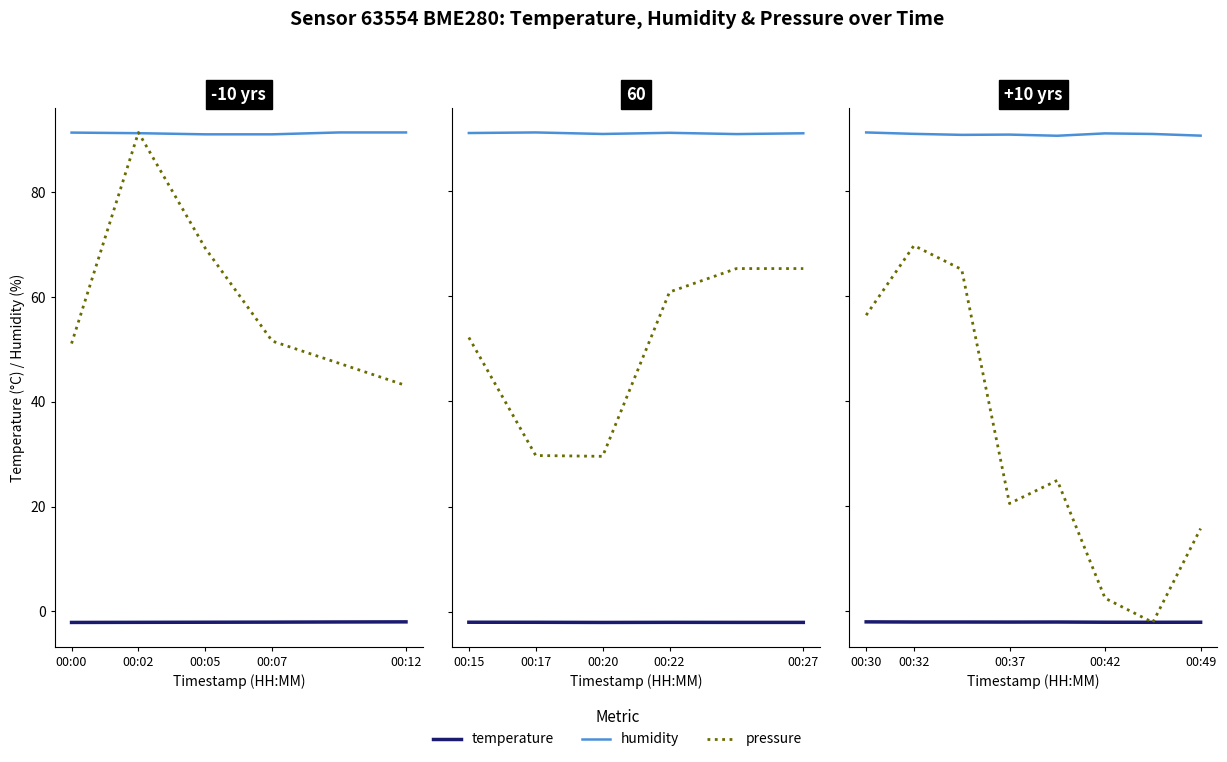

True or false: humidity and pressure intersect in this chart.

False